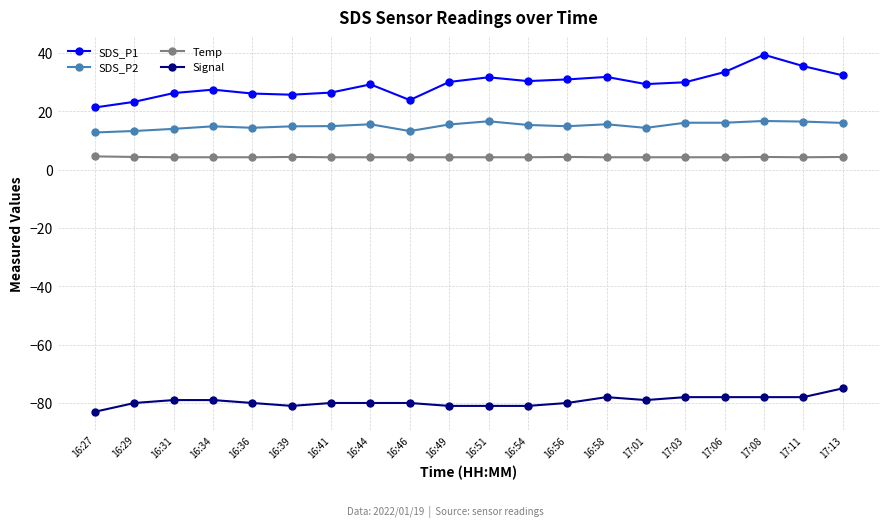

True or false: SDS_P2 and Signal intersect in this chart.

False